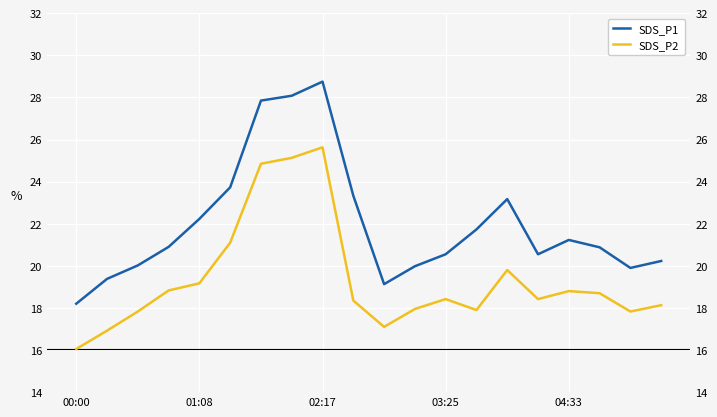

True or false: SDS_P1 has a value of 34.0 at 03:25.

False